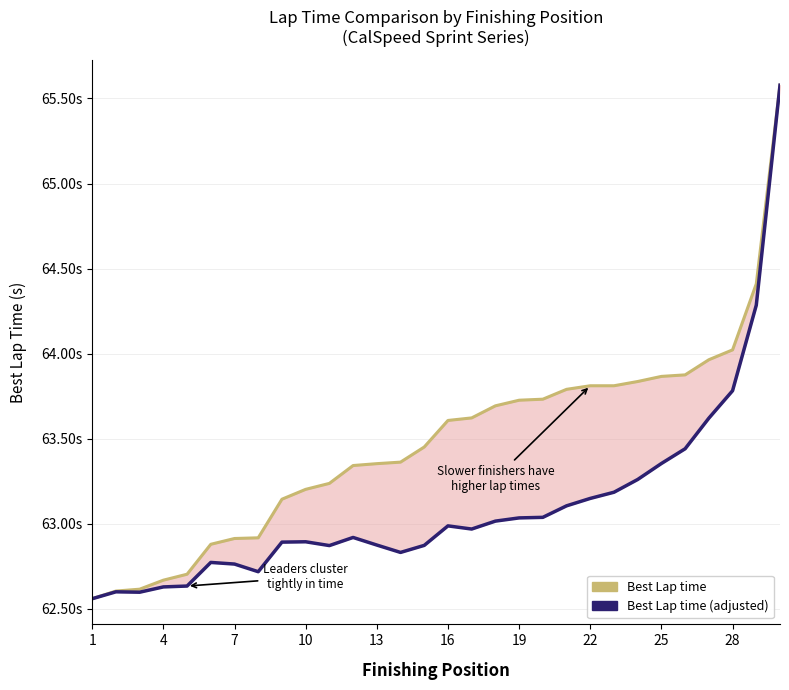

What is the label of the 30th point from the right?

1